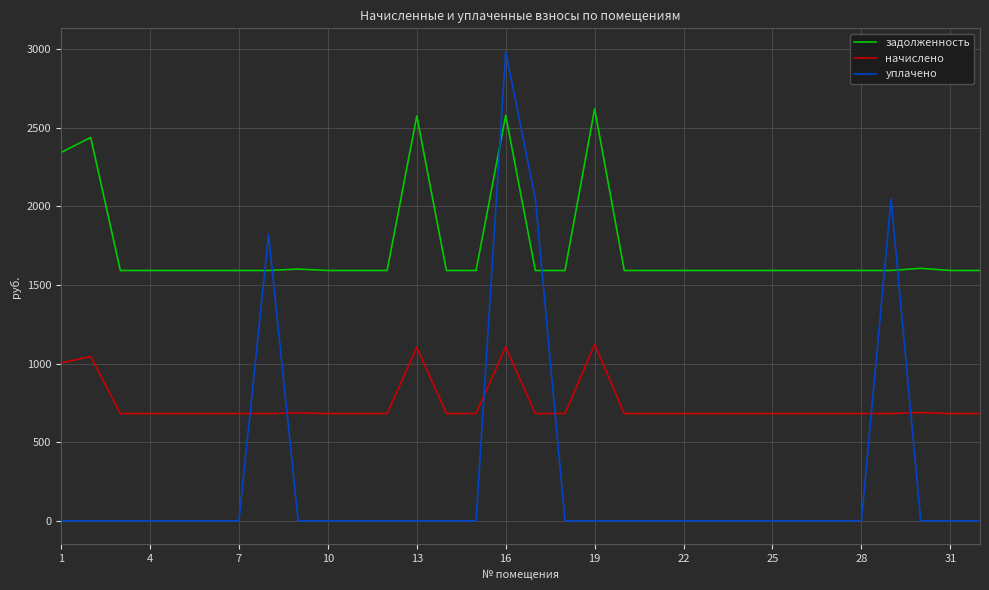

Which series has the largest total across all categories?

задолженность